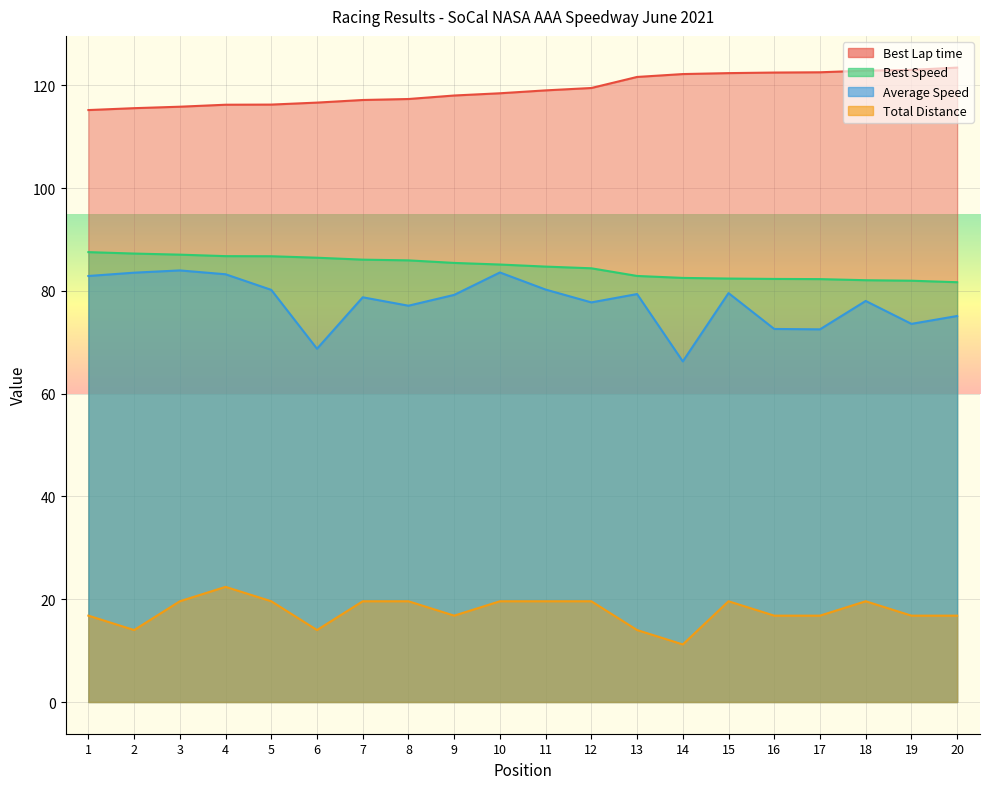

True or false: Total Distance and Average Speed intersect in this chart.

False